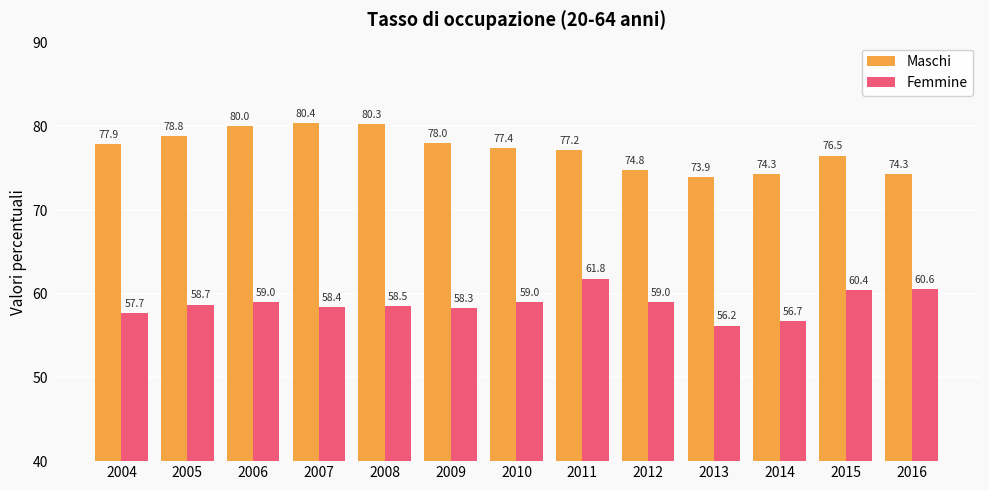

What is the spread (max minus min) of values at 2011?

15.4